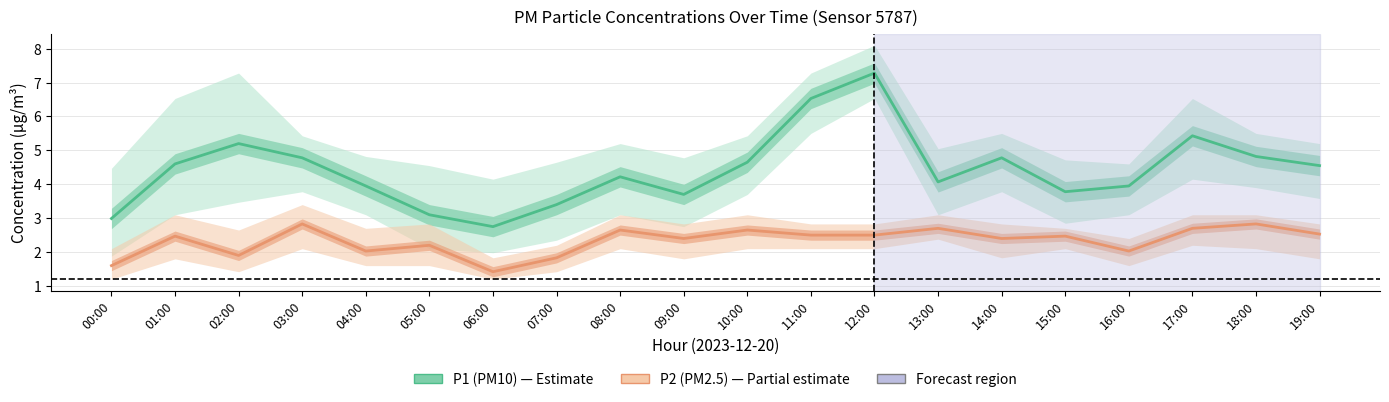

At which category is the sum across all series the highest?

12:00